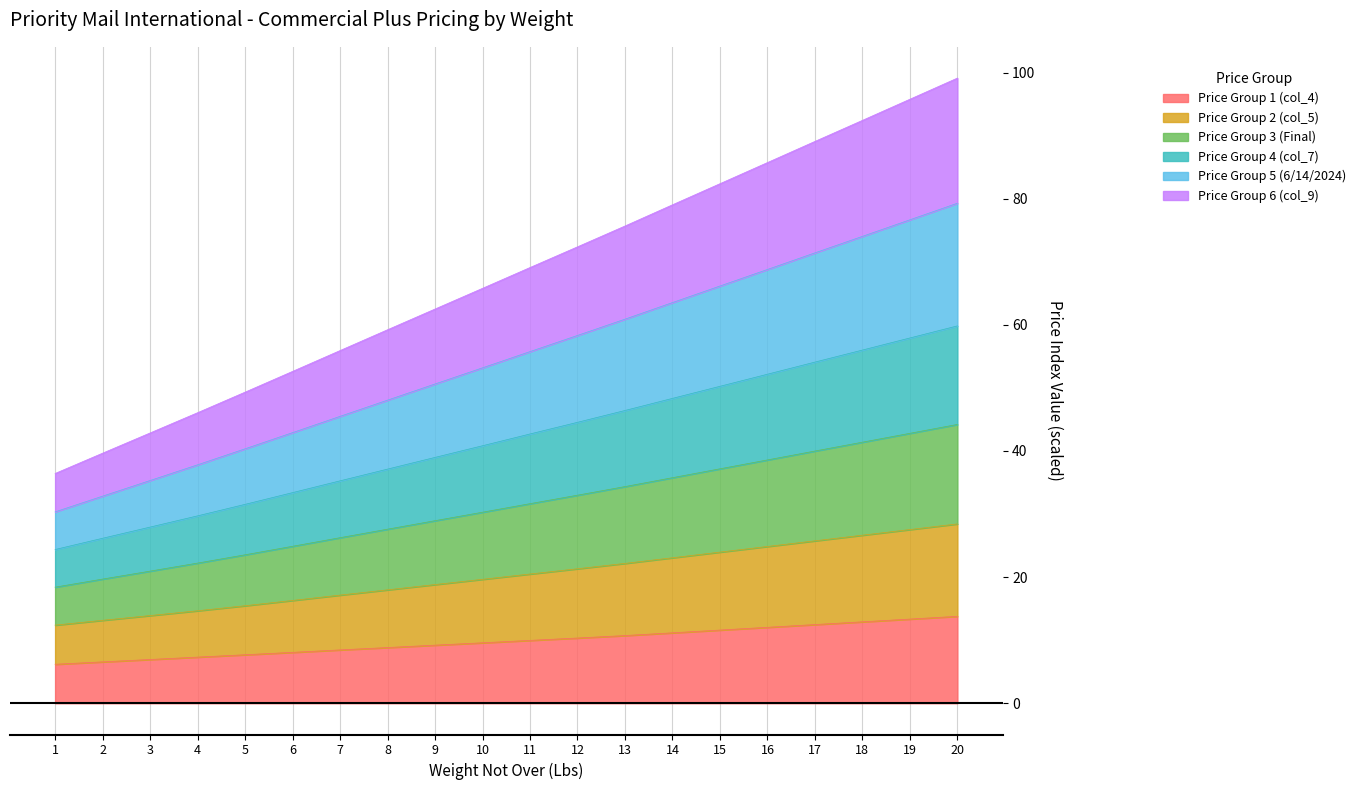

How many categories are shown in the chart?

20